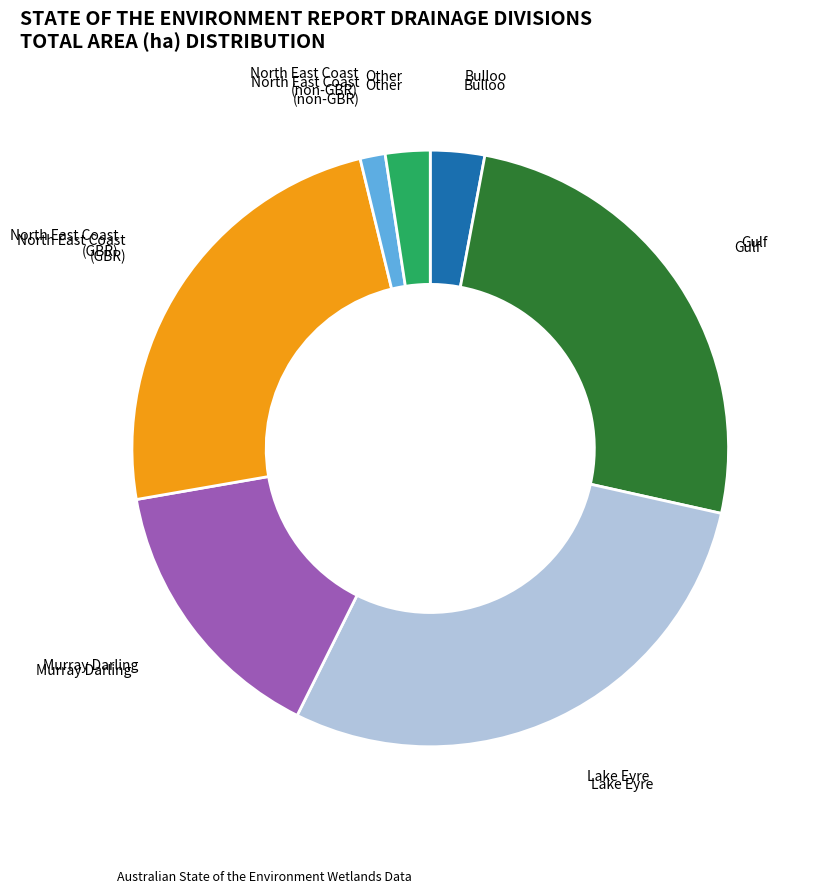

Does any single category account for the majority?

No